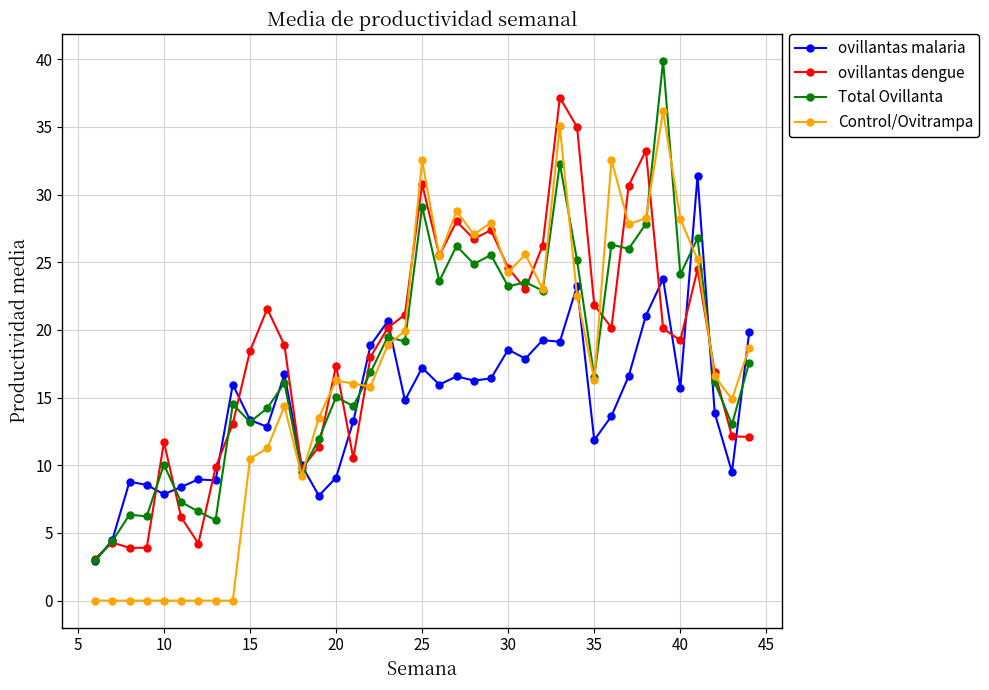

What is the minimum value for Total Ovillanta?

3.0